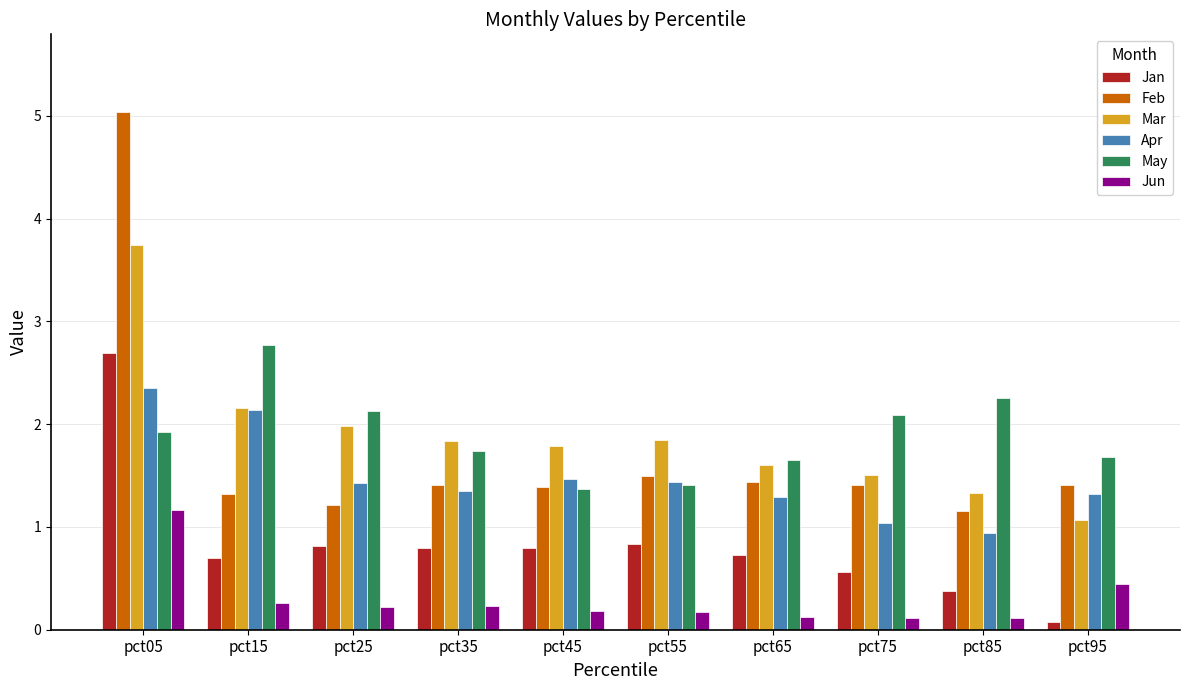

Which series has the largest range (max minus min)?

Feb